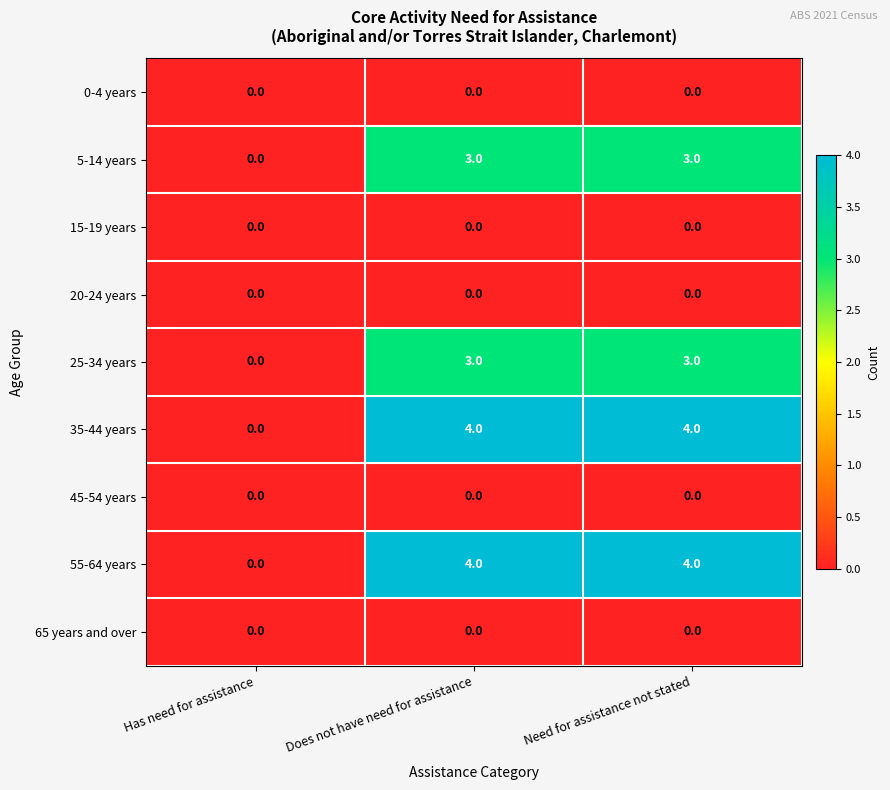

Is the value of 5-14 years at Need for assistance not stated greater than the value of 45-54 years at Does not have need for assistance?

Yes